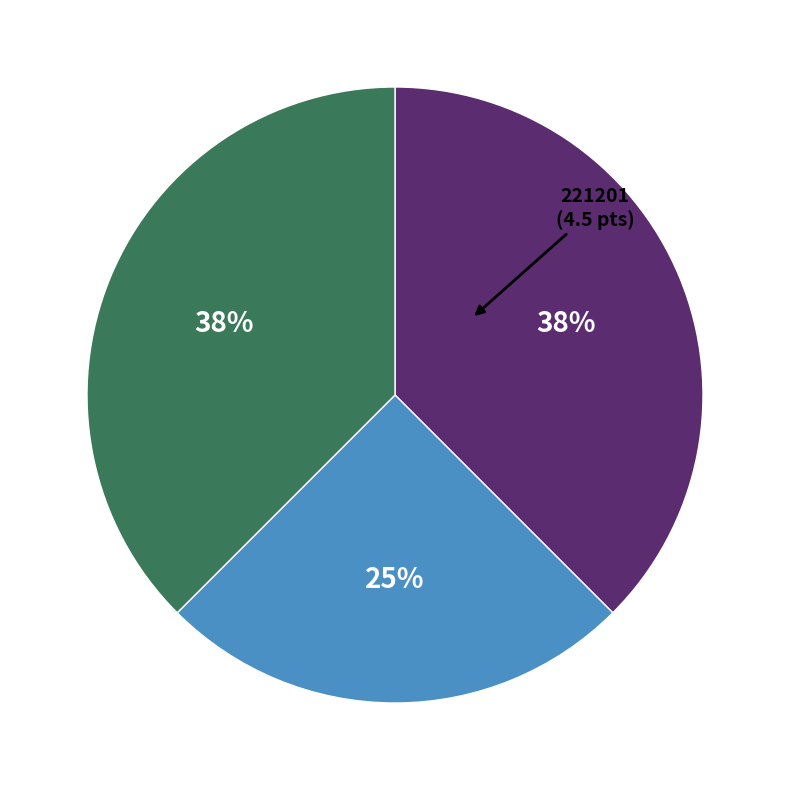

Does any single category account for the majority?

No